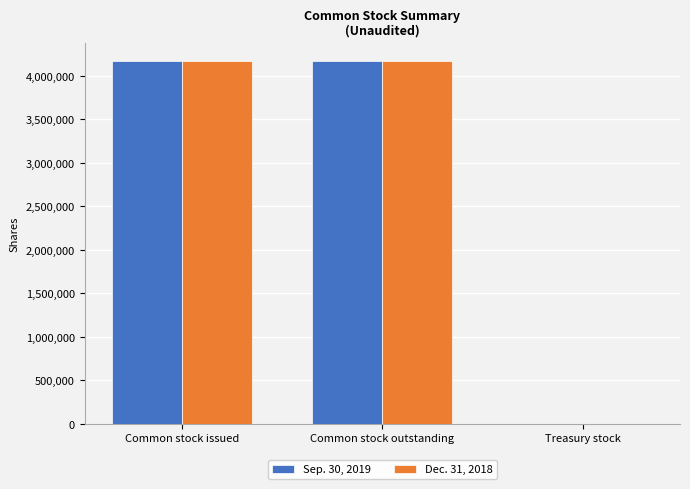

True or false: Sep. 30, 2019 has a value of 4168214 at Common stock outstanding.

True